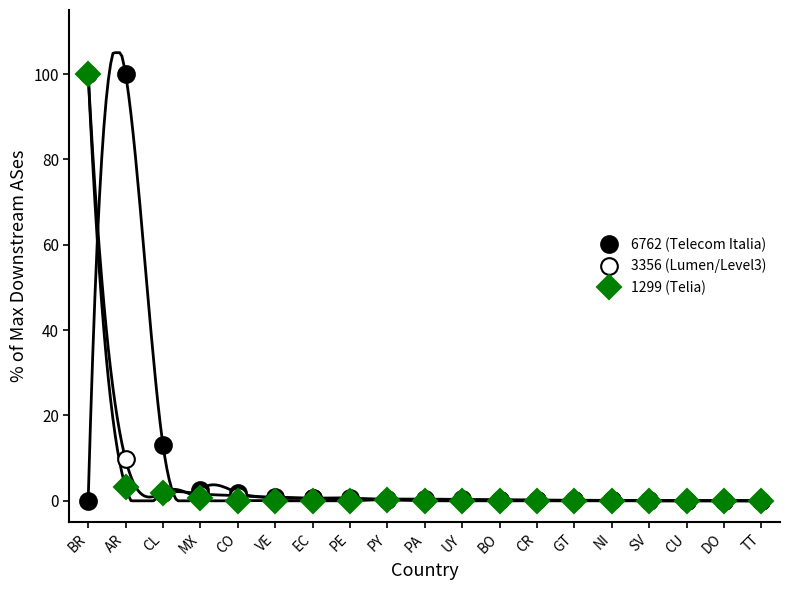

Reading left to right, what are all the values shown in this chart?

6762 (Telecom Italia): BR=0.0	AR=100.0	CL=13.1	MX=2.5	CO=1.9	VE=0.9	EC=0.6	PE=0.4	PY=0.4	PA=0.4	UY=0.3	BO=0.2	CR=0.1	GT=0.1	NI=0.1	SV=0.1	CU=0.1	DO=0.0	TT=0.0
3356 (Lumen/Level3): BR=100.0	AR=9.7	CL=1.7	MX=1.6	CO=1.2	VE=0.7	EC=0.6	PE=0.6	PY=0.2	PA=0.2	UY=0.2	BO=0.2	CR=0.1	GT=0.1	NI=0.1	SV=0.0	CU=0.0	DO=0.0	TT=0.0
1299 (Telia): BR=100.0	AR=3.2	CL=1.9	MX=0.5	CO=0.0	VE=0.0	EC=0.0	PE=0.0	PY=0.3	PA=0.0	UY=0.0	BO=0.0	CR=0.0	GT=0.0	NI=0.0	SV=0.0	CU=0.0	DO=0.0	TT=0.0